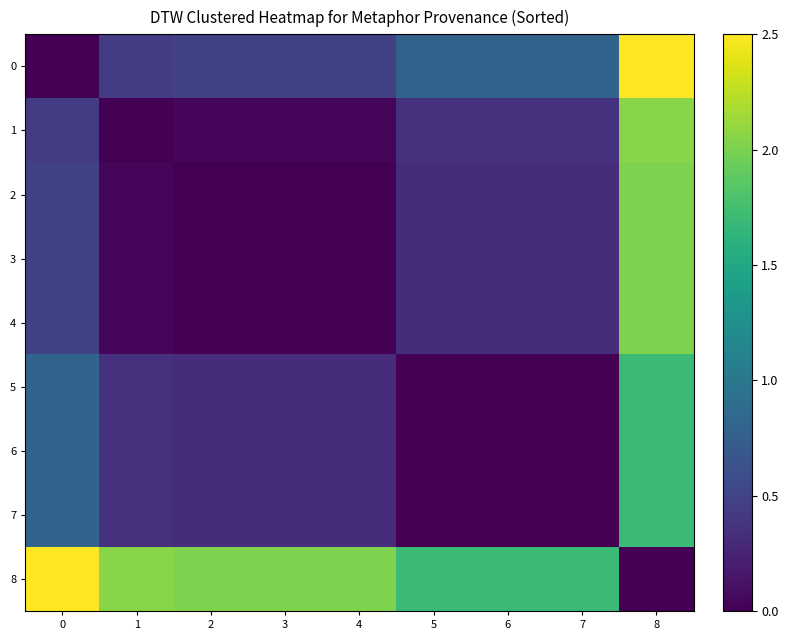

Which series has the largest total across all categories?

8